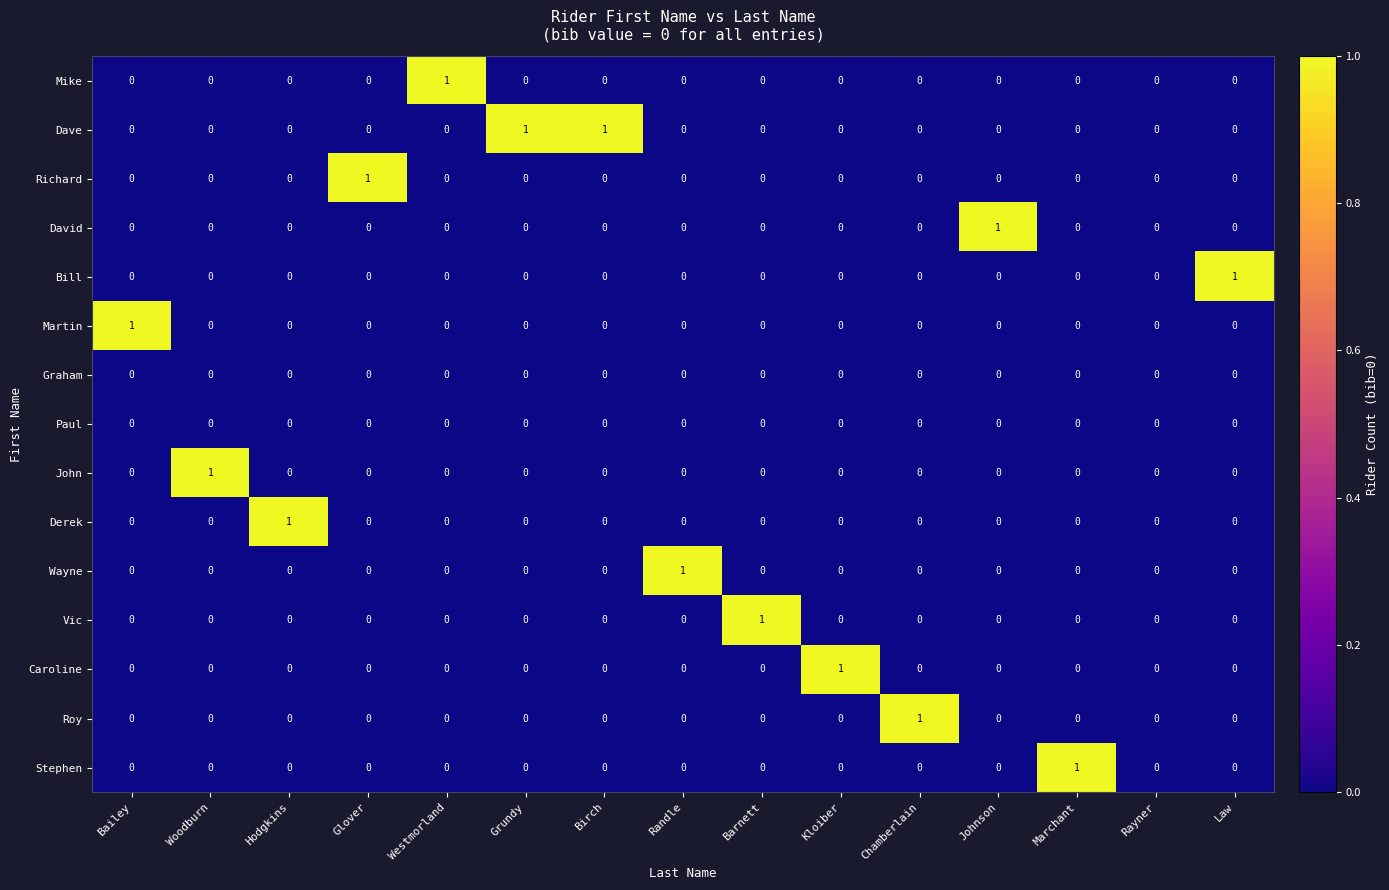

The Bill series shows -1 at Bailey. True or false?

False